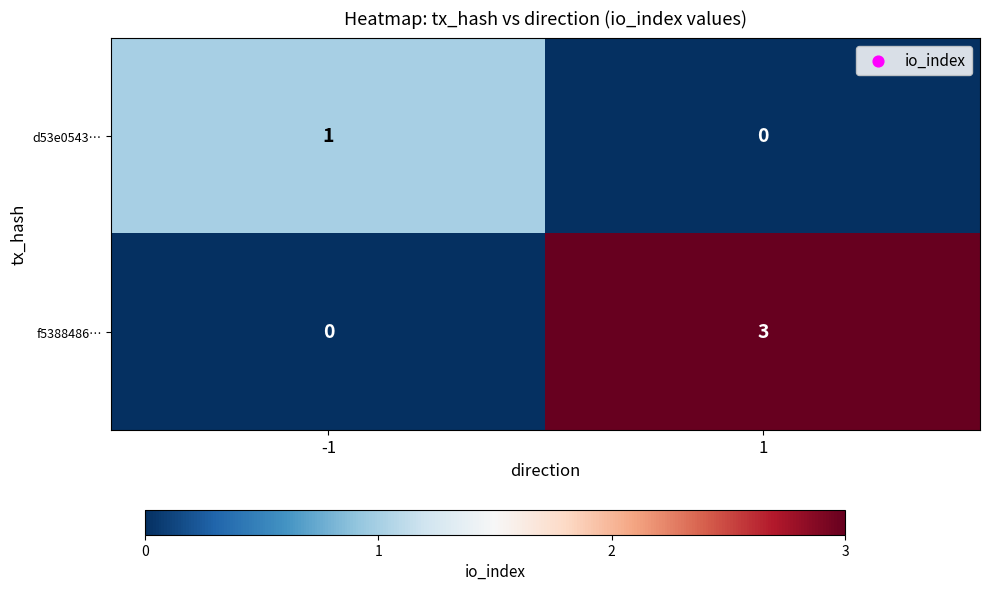

Reading left to right, transcribe all the data shown in this chart.

d53e0543…: -1=1	1=0
f5388486…: -1=0	1=3